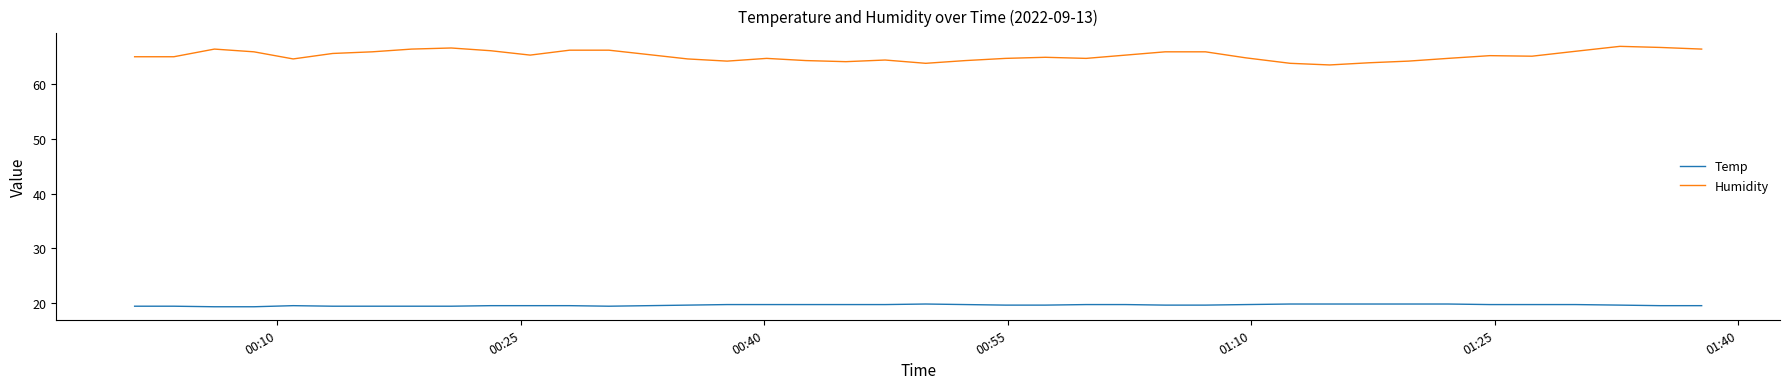

List the series in order of their peak value, highest first.

Humidity, Temp